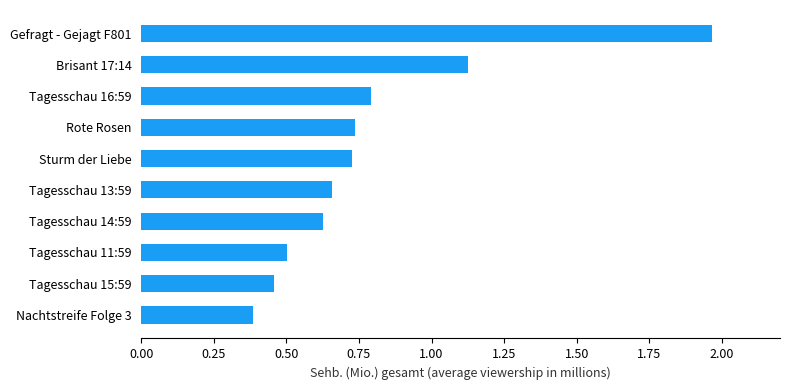

What is the minimum value shown in the chart?

0.4